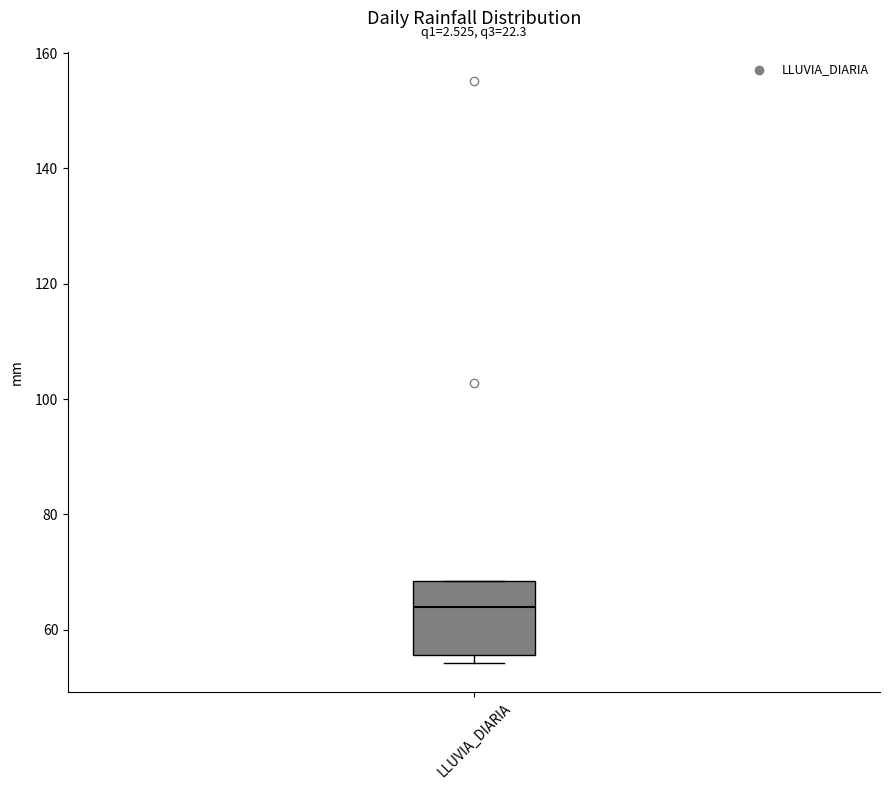

Transcribe this box plot: give where the median line is, the range the box spans, and where the two whiskers end, as read against the y-axis. The values are not printed on the chart, so give them approximately, as read against the axis.

median 64, box 56 to 68, whiskers 54 to 68